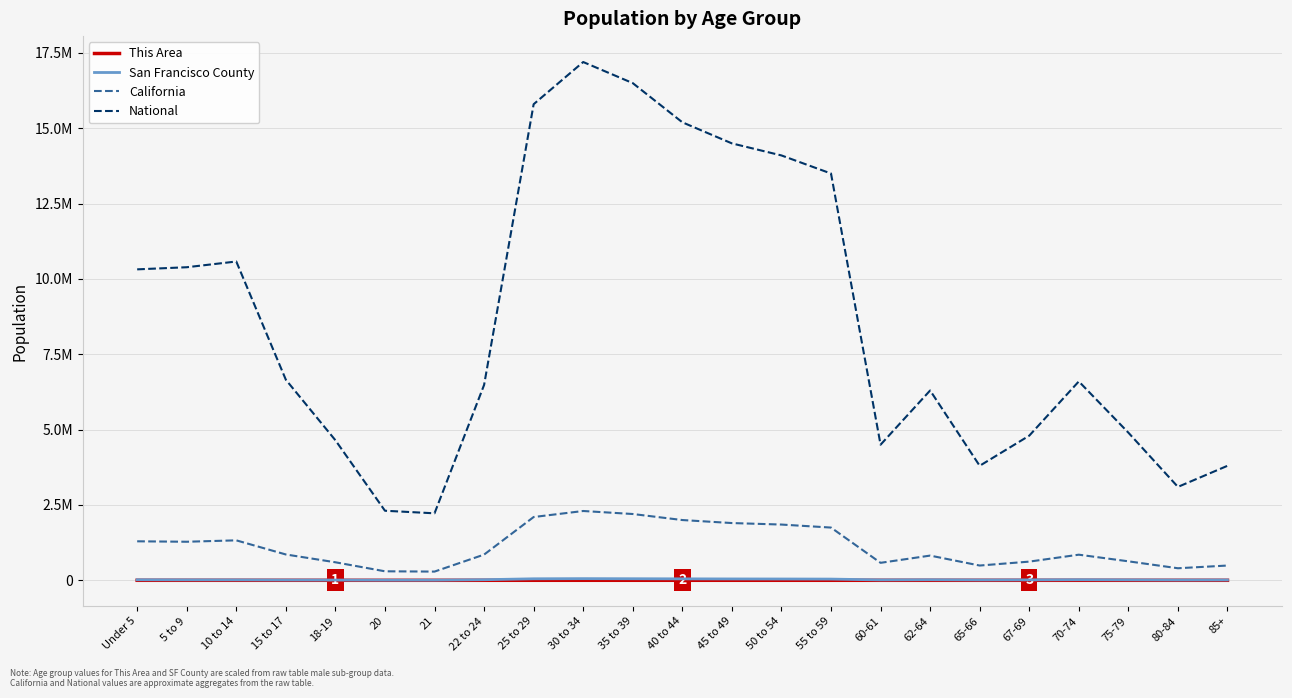

Between 35 to 39 and 85+, which is larger?

35 to 39